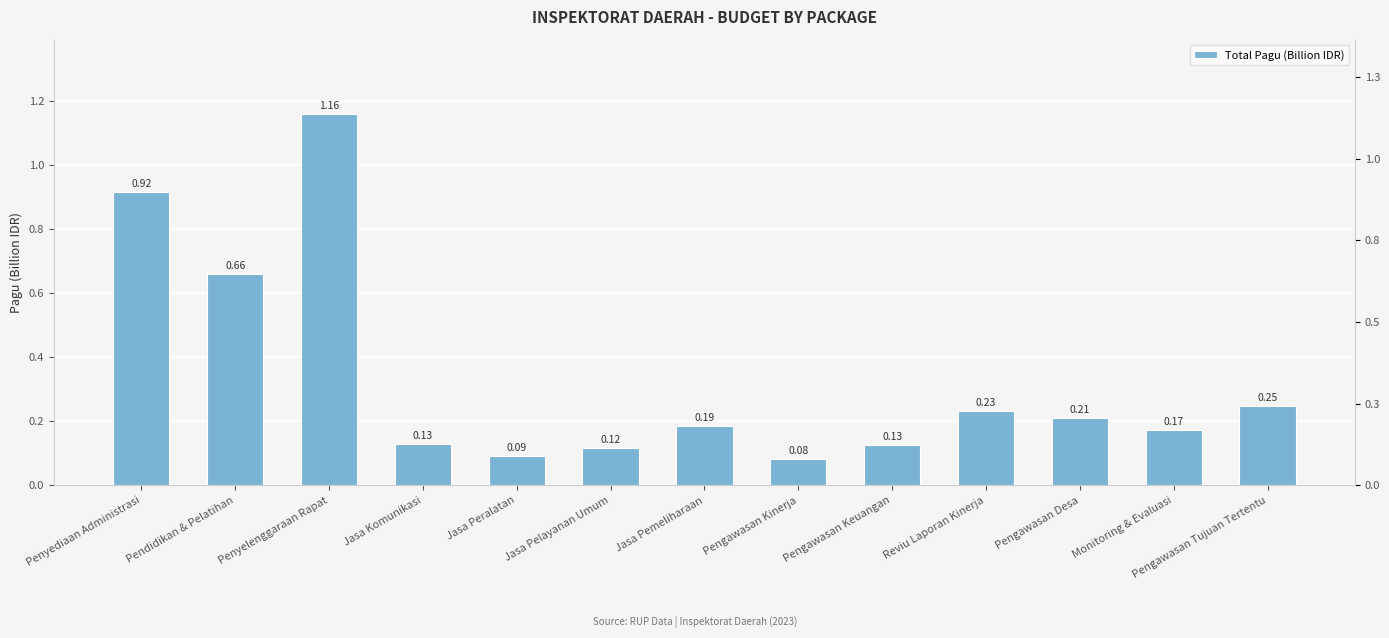

At which category does the chart reach its peak across all series?

Penyelenggaraan Rapat